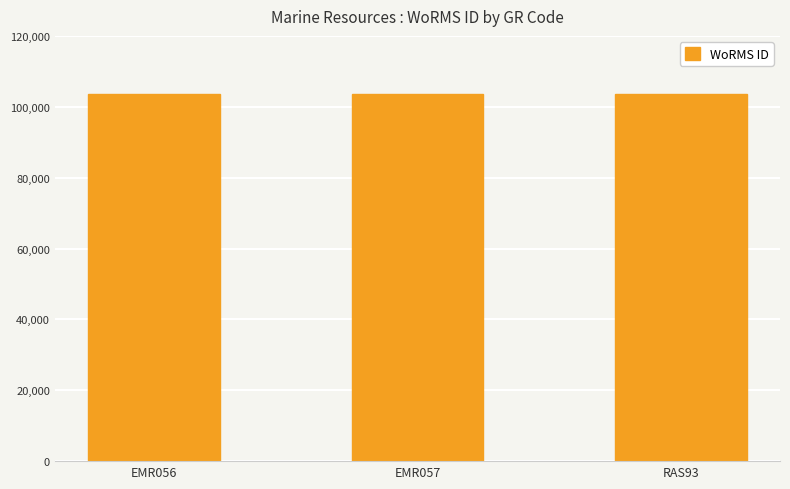

True or false: the data shows 147029 at EMR056.

False